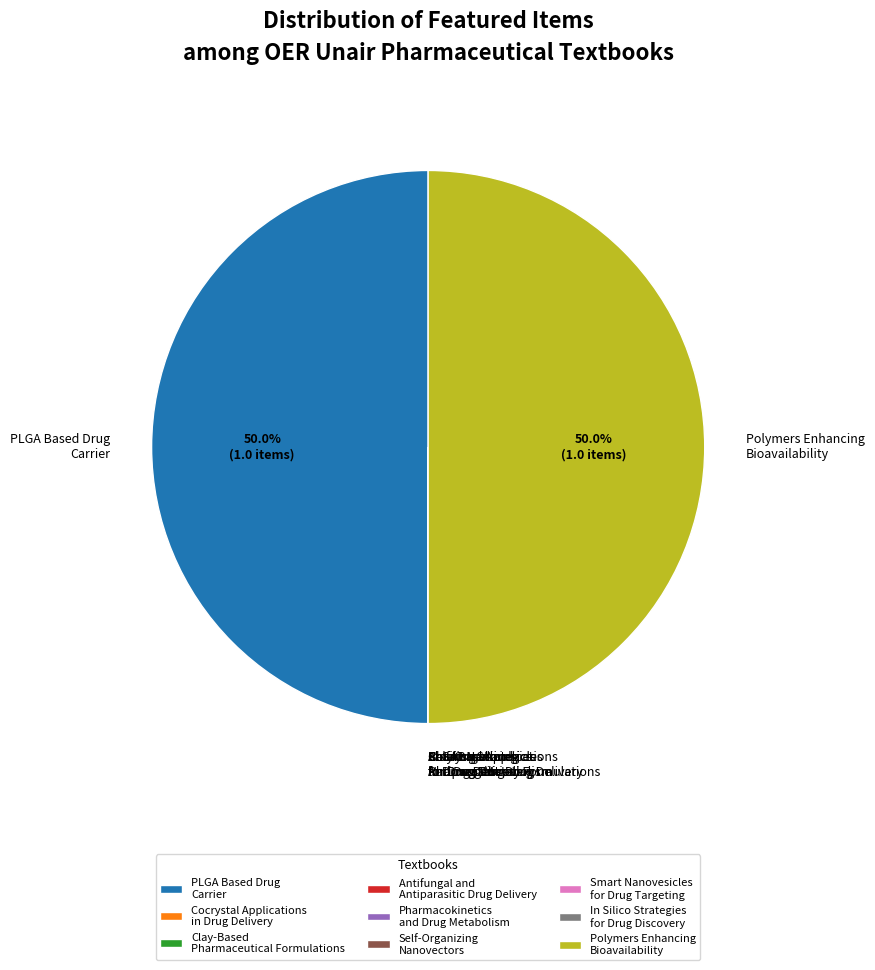

Approximately how many times larger is the value at Polymers Enhancing Bioavailability compared to PLGA Based Drug Carrier?

1.0